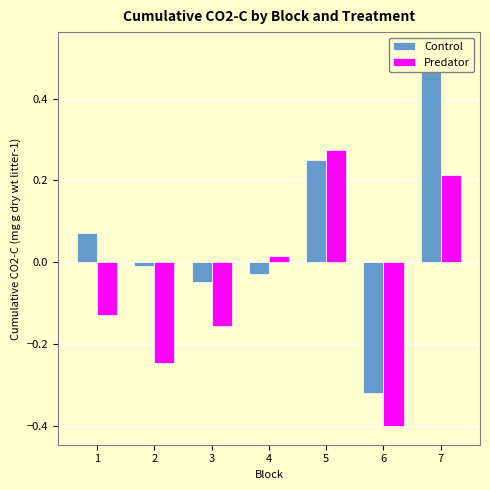

What is the difference between the highest and lowest values at 2?

0.2